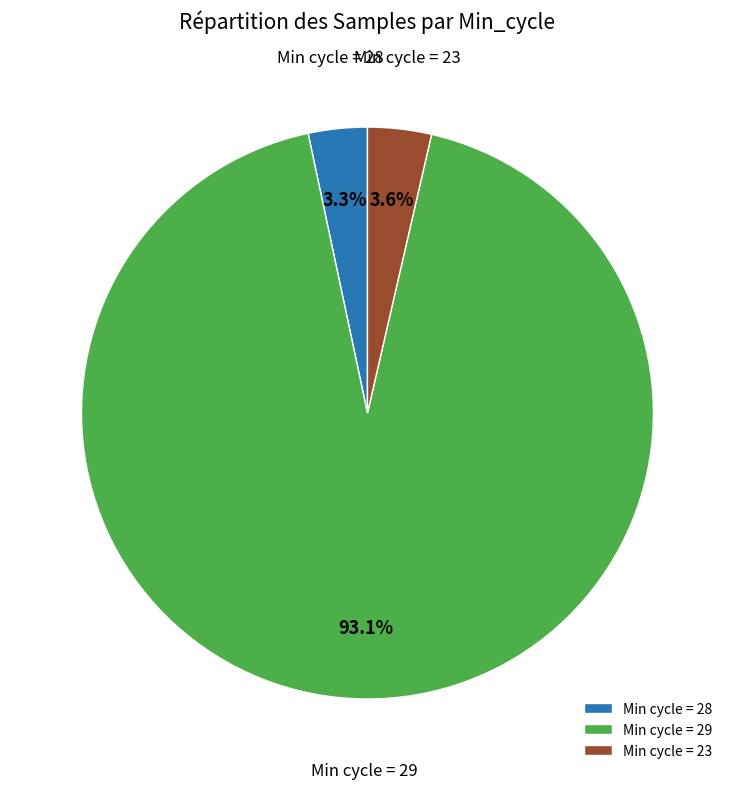

Combined, what portion of the pie is Min cycle = 23 and Min cycle = 28?

6.9%